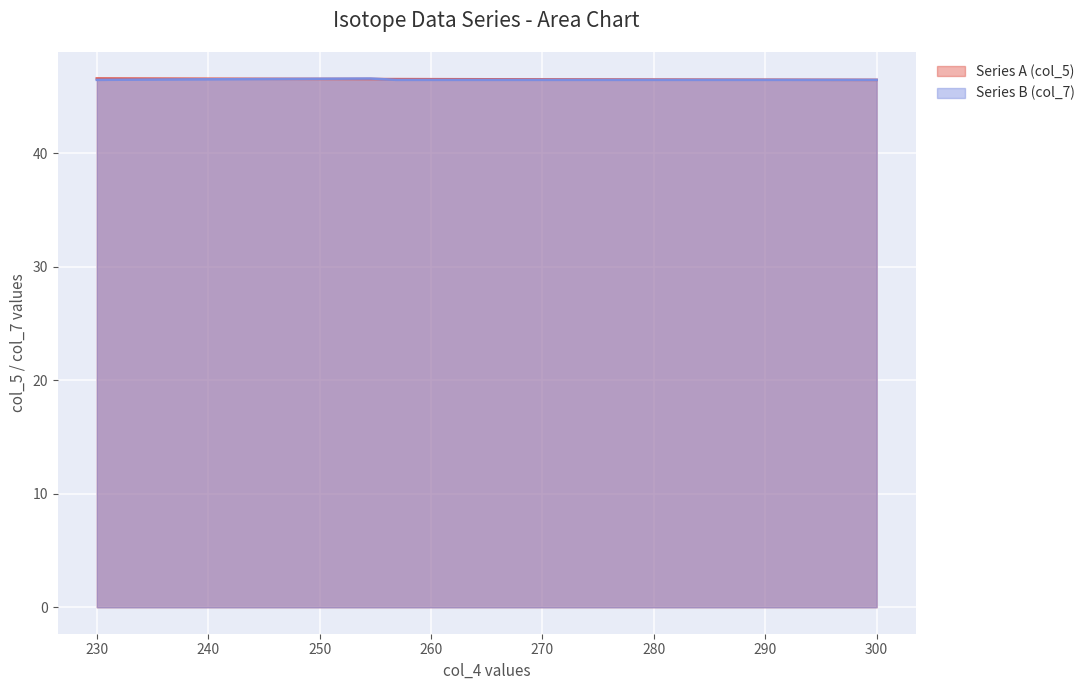

How many lines are shown in the chart?

2